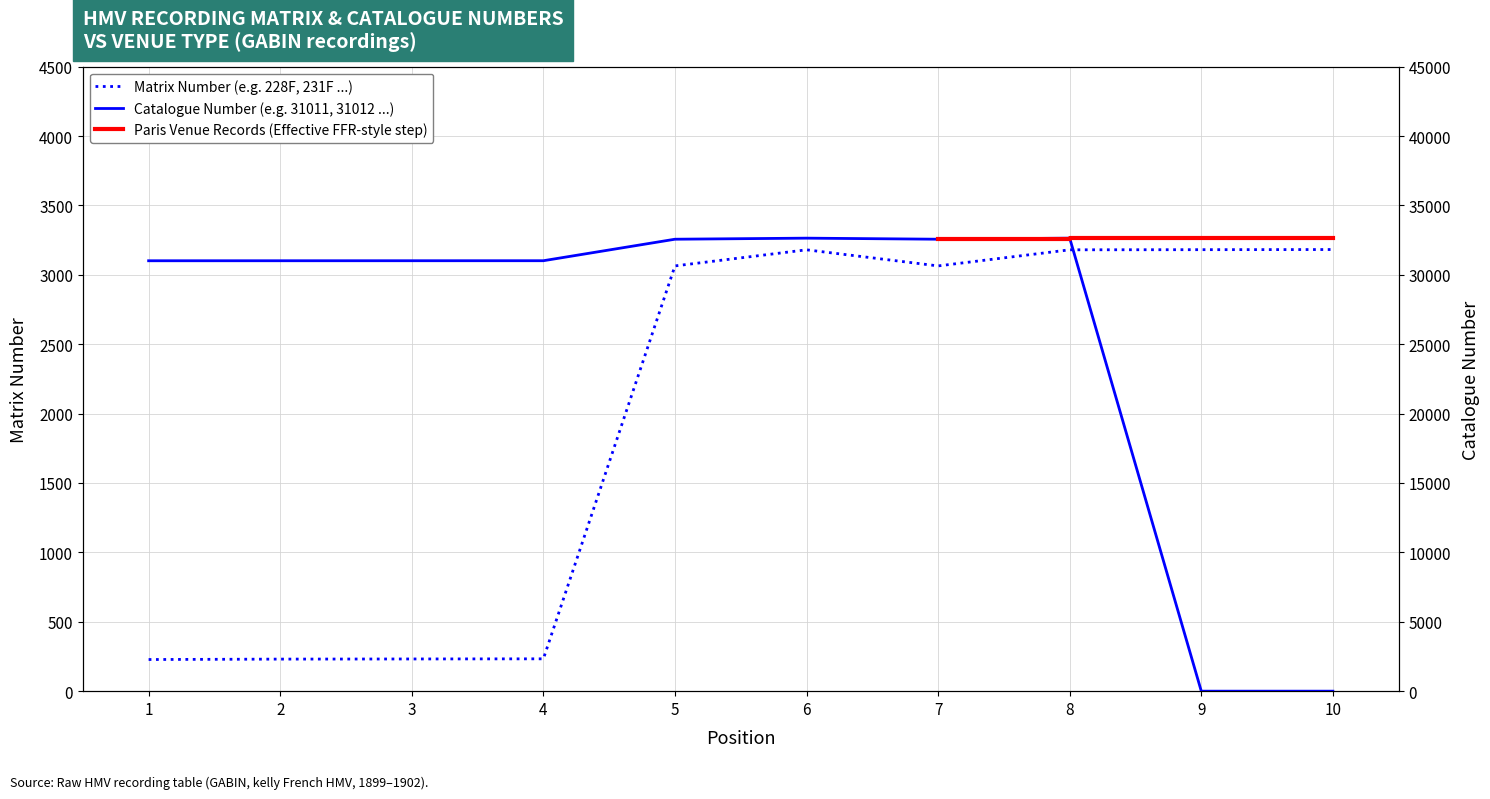

What is the spread (max minus min) of values at 4?

30781